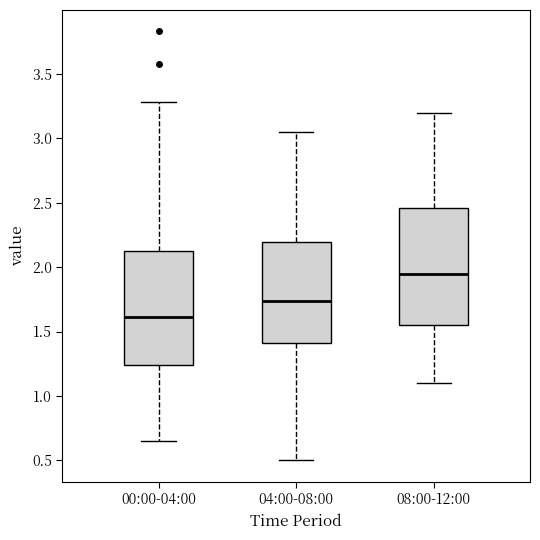

Which box's median line is the highest?

08:00-12:00